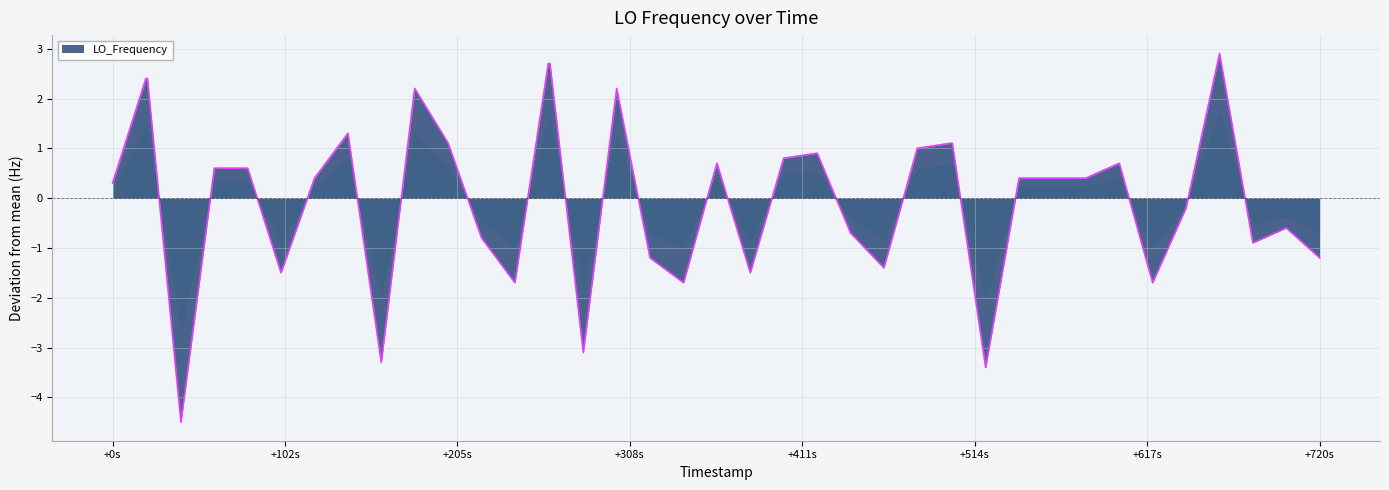

What is the minimum value shown in the chart?

-4.5